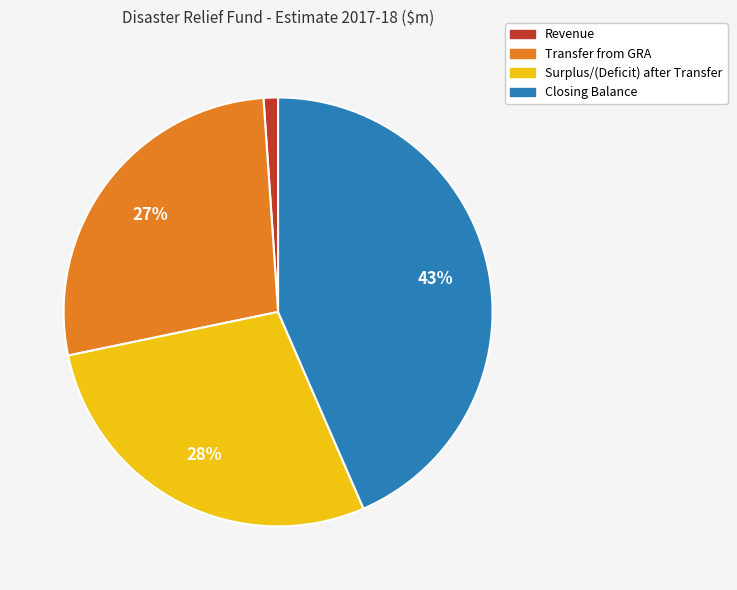

Rank the categories by value from highest to lowest.

Closing Balance, Surplus/(Deficit) after Transfer, Transfer from GRA, Revenue